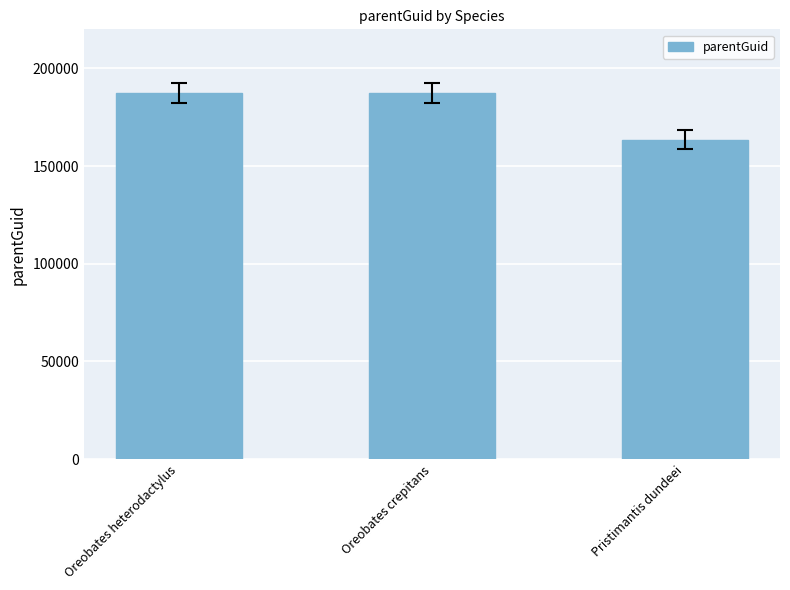

Reading left to right, transcribe all the data shown in this chart.

187412	187412	163559